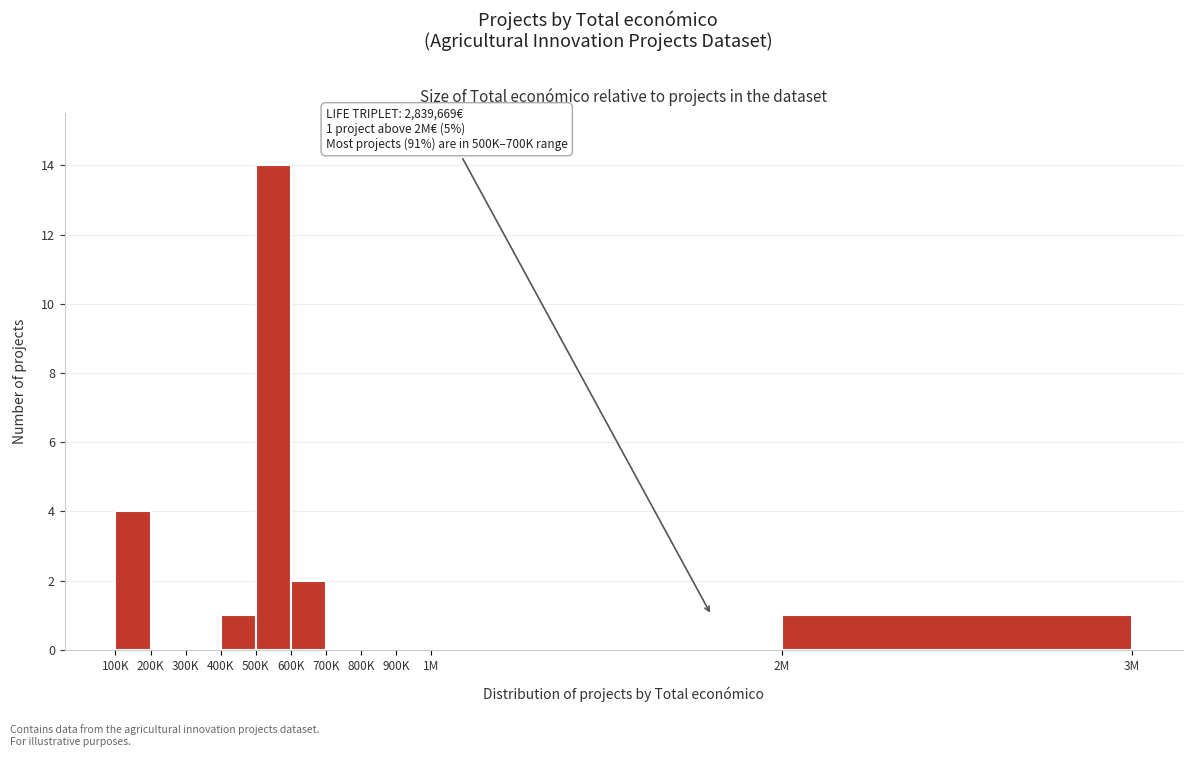

Reading left to right, extract all data points from this chart.

100K=4	200K=0	300K=0	400K=1	500K=14	600K=2	700K=0	800K=0	900K=0	1M=0	2M=1